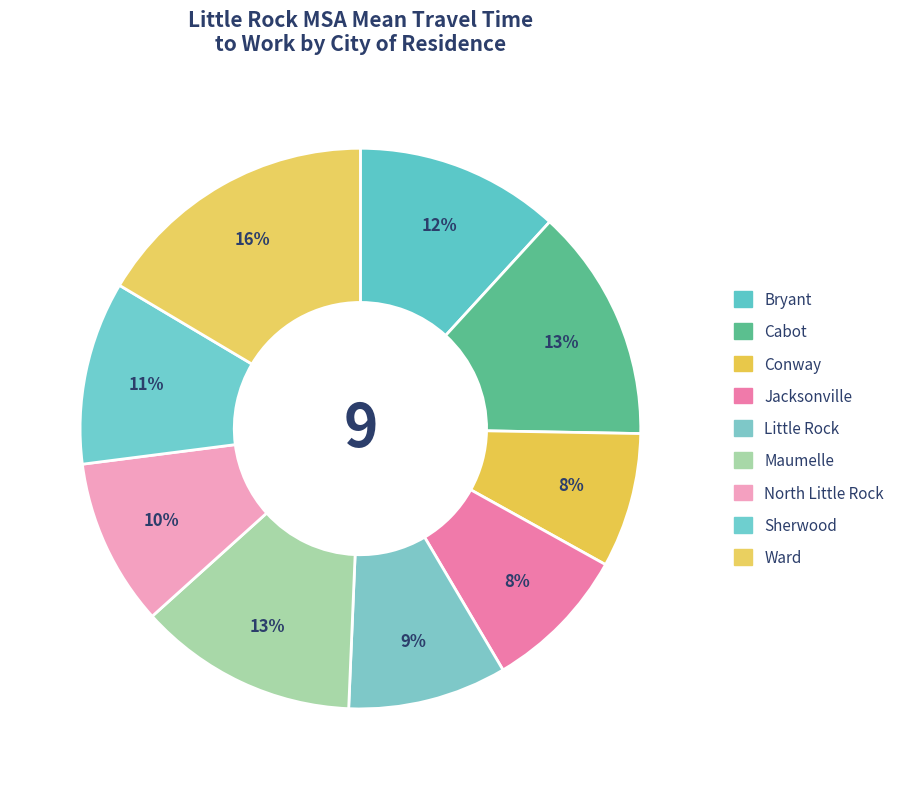

The North Little Rock slice represents 10% of the pie. True or false?

True